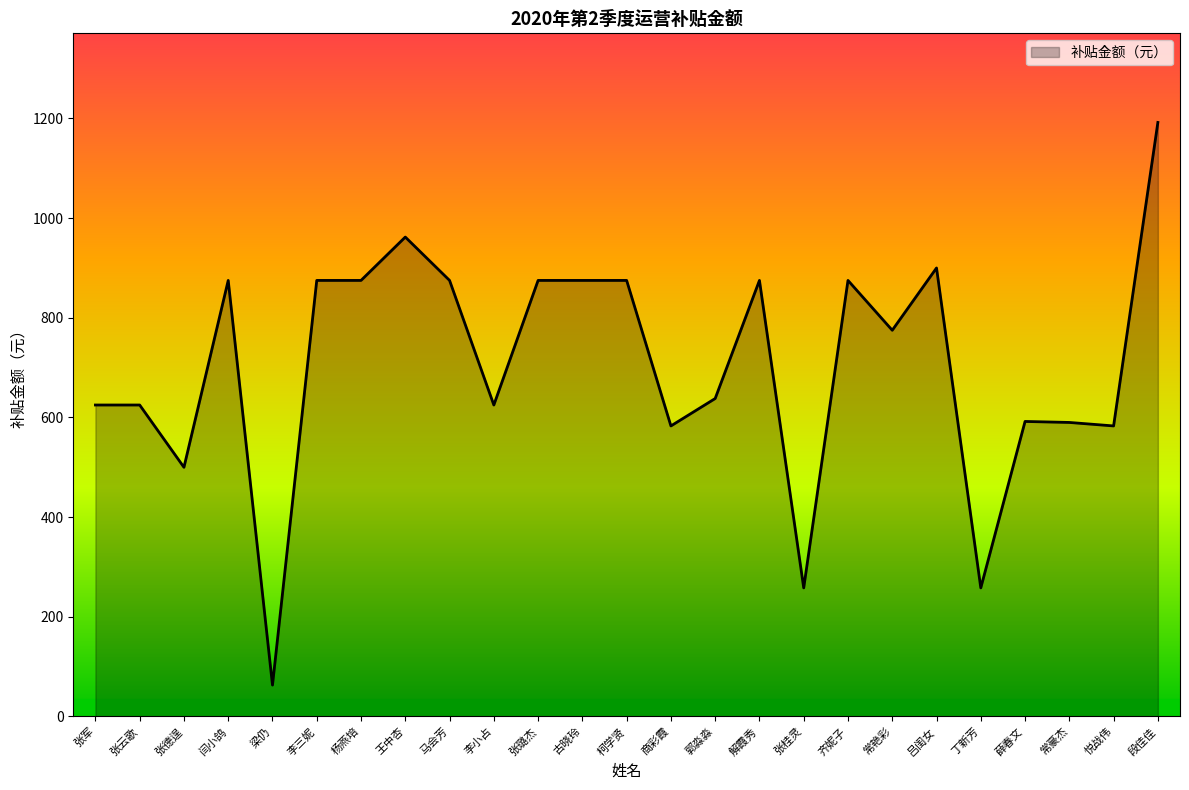

Between 张云歌 and 吕闺女, which is larger?

吕闺女